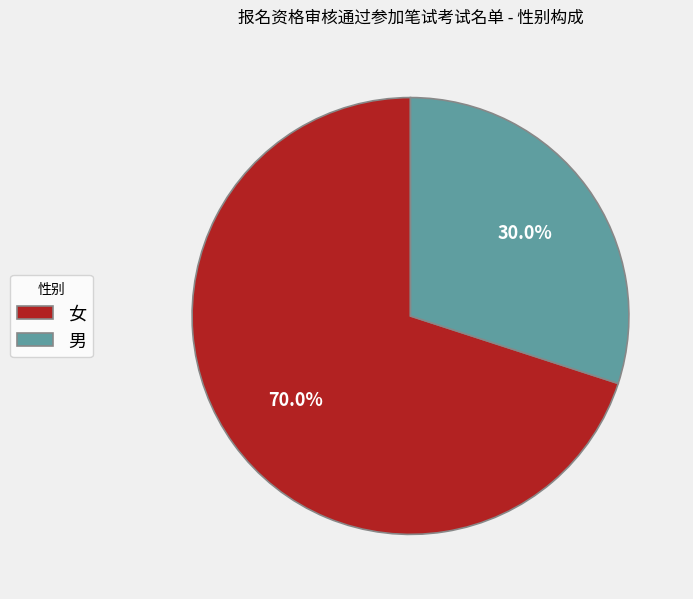

Which category accounts for the majority?

女